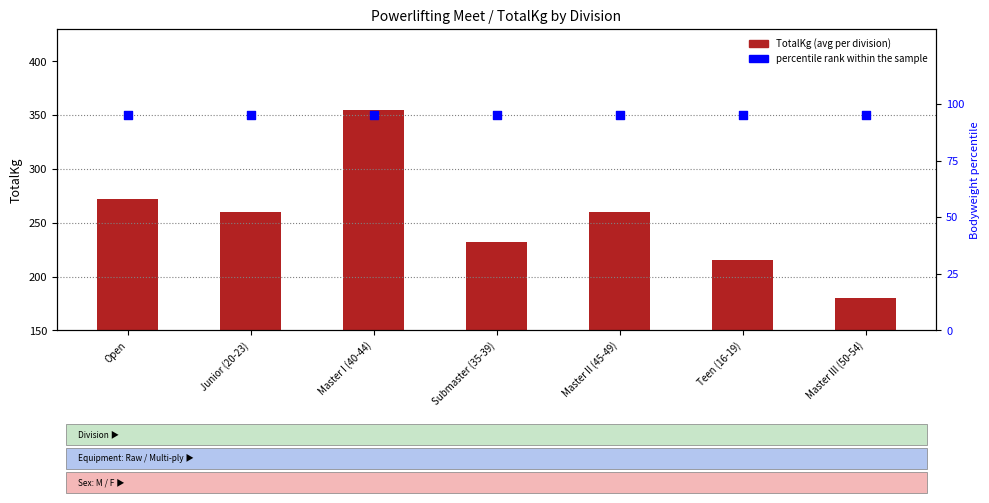

What are all the series names shown in the legend?

TotalKg, percentile rank within the sample